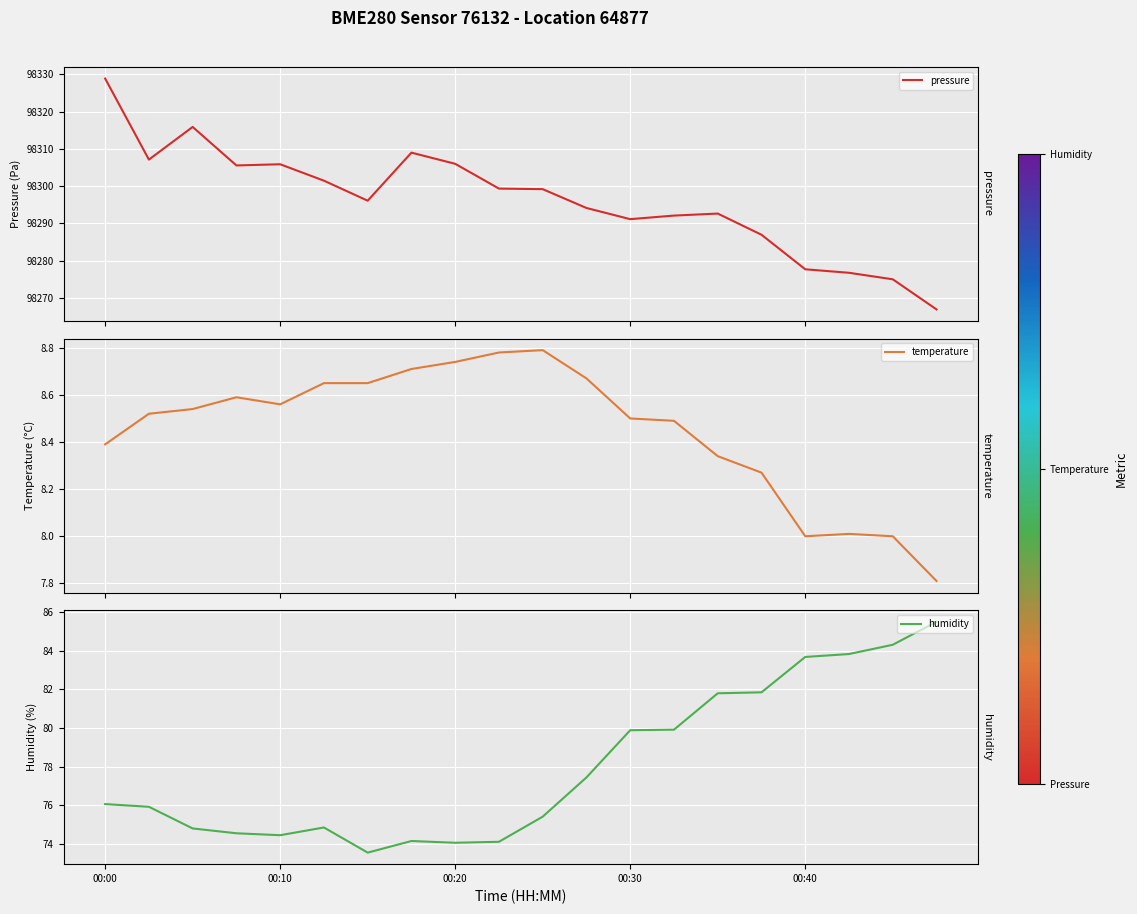

What is the difference between the highest and lowest values at 5?

98292.8